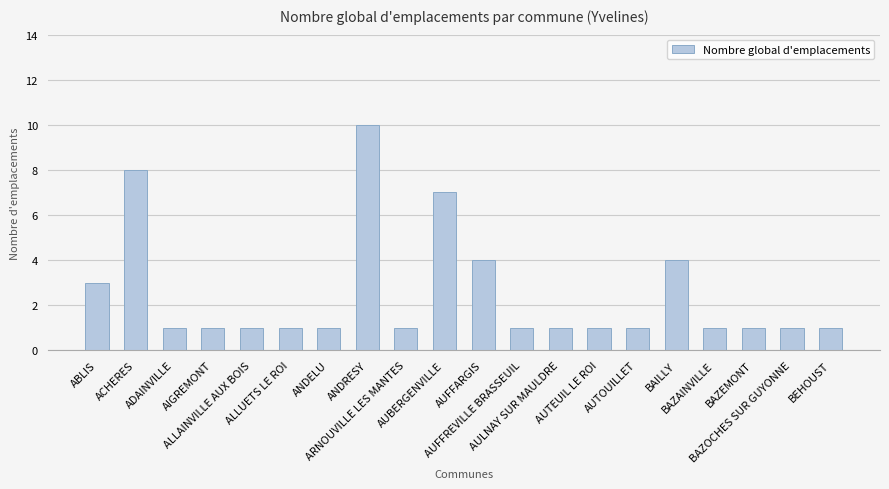

What value does the data have at AIGREMONT?

1